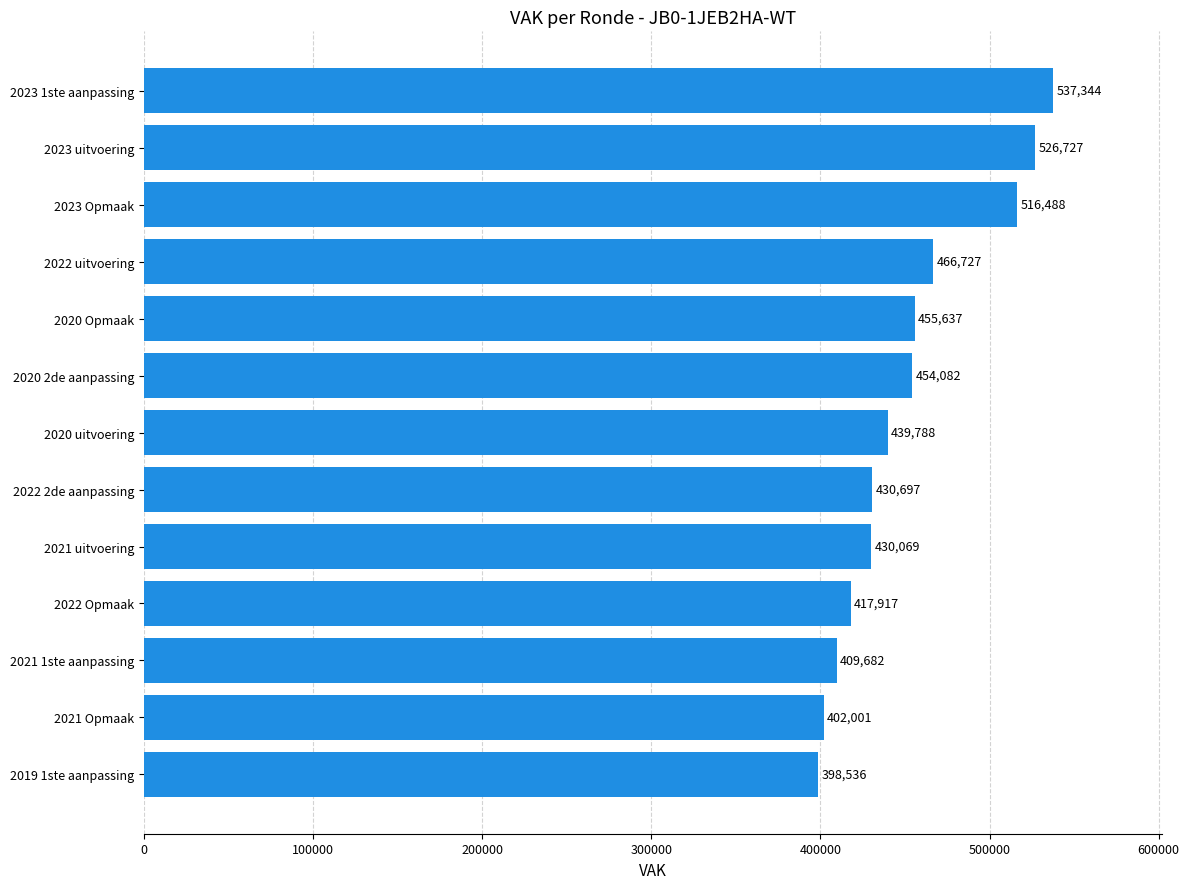

How many bars are there in total?

13